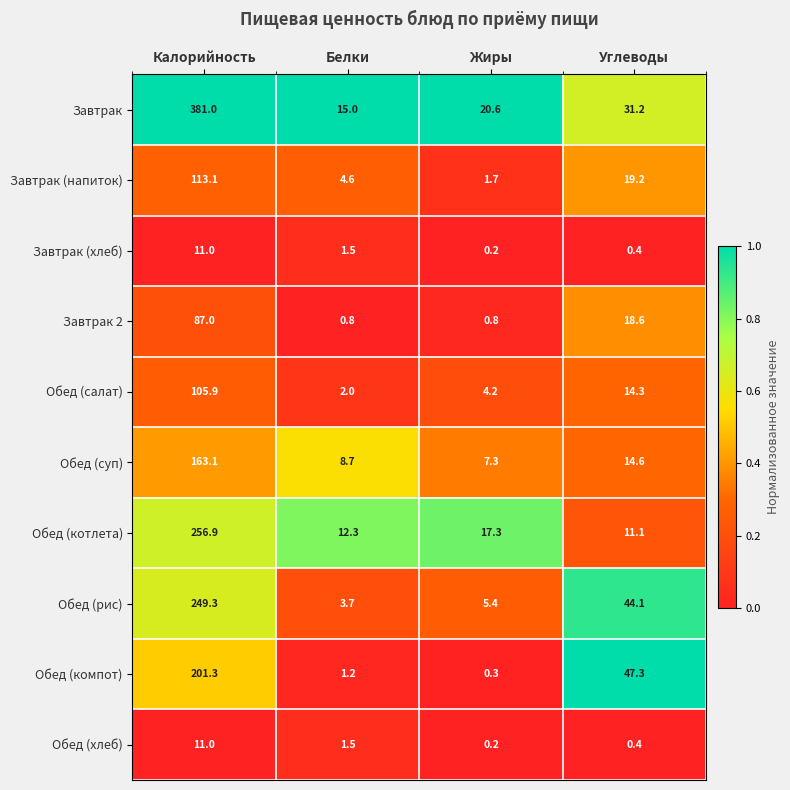

What is the difference between the second highest and minimum values in the Обед (салат) series?

12.3